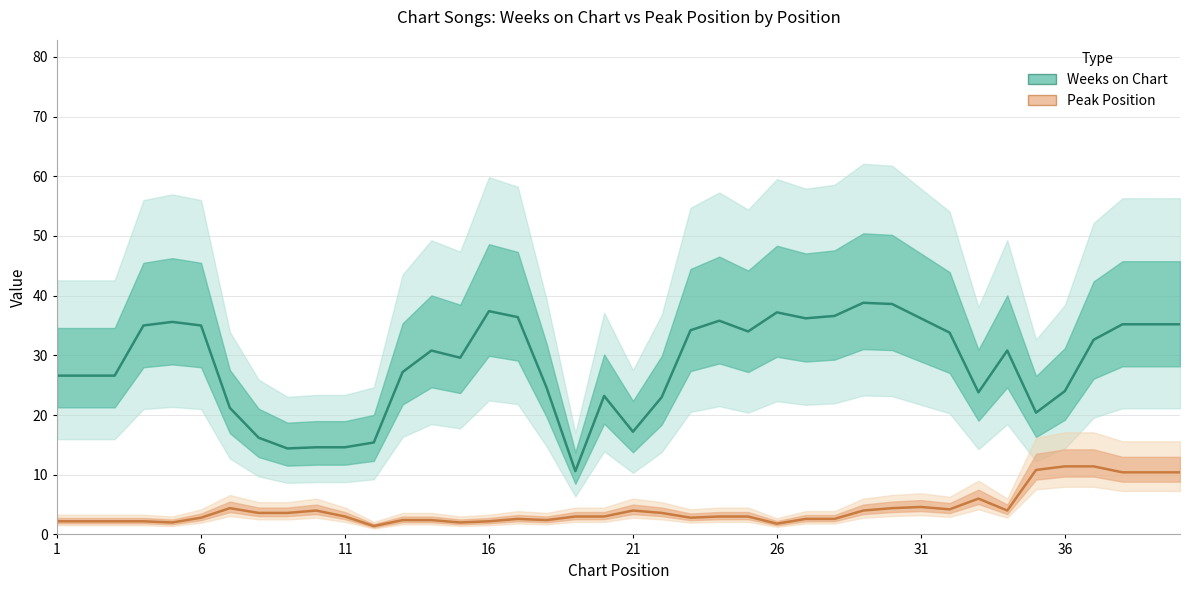

What is the difference between the Peak Position values at 26 and 16?

0.6